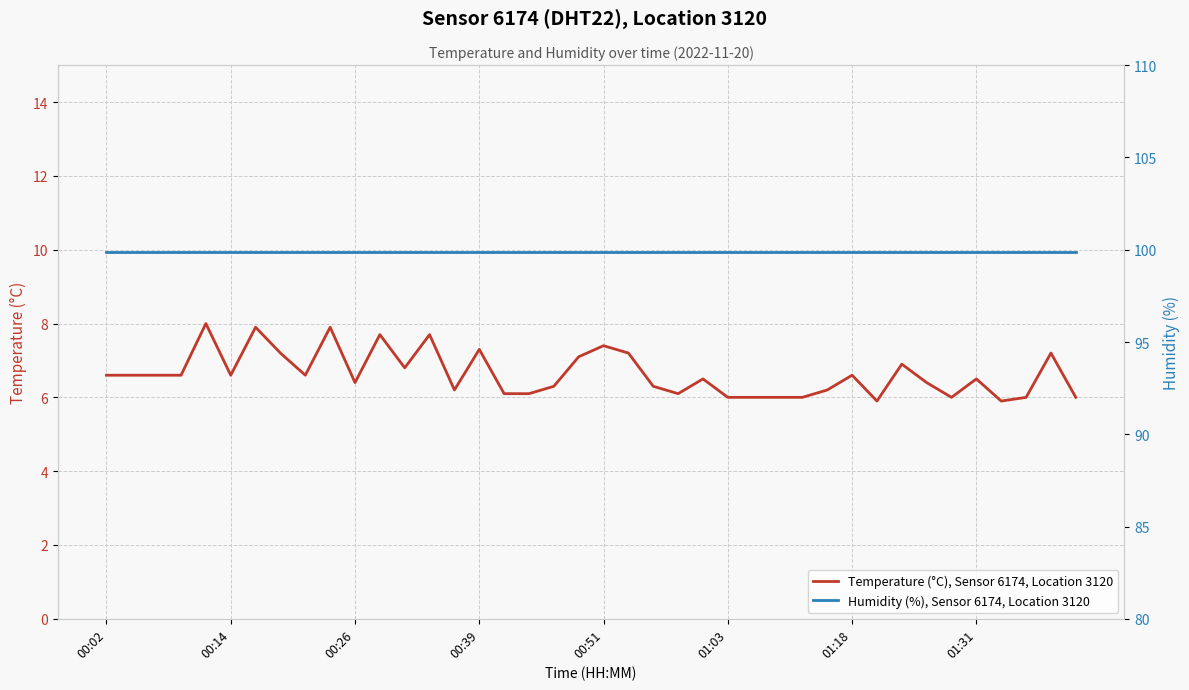

What is the lowest value of the Temperature (°C), Sensor 6174, Location 3120 series?

5.9